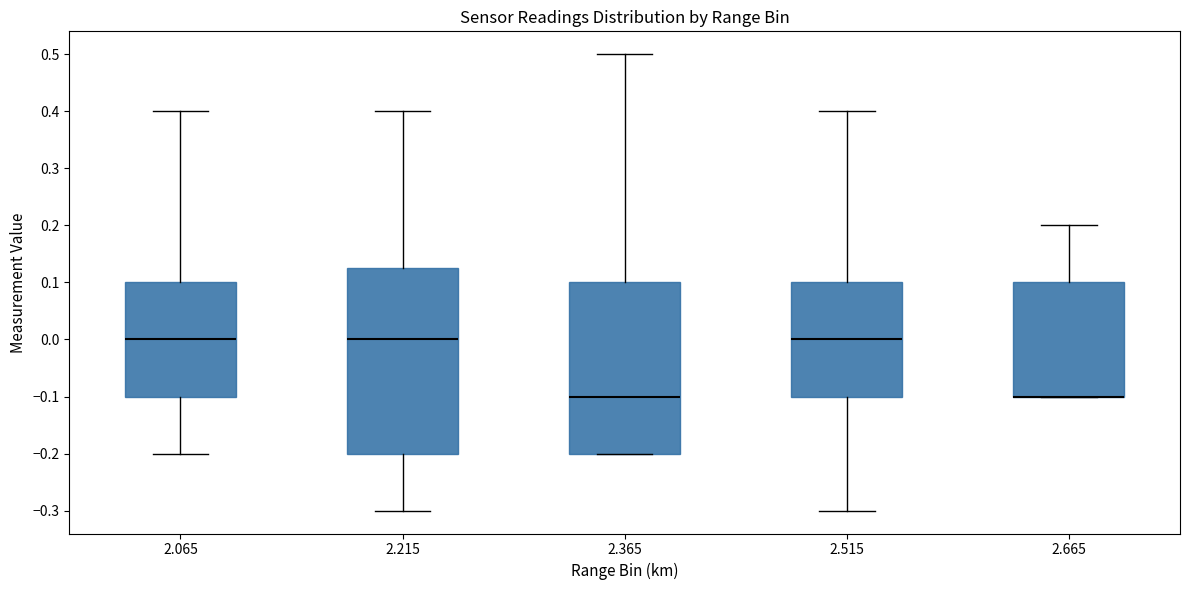

Reading left to right, transcribe this box plot: for each box, give where its median line is, the range the box spans, and where its two whiskers end, as read against the y-axis. The values are not printed on the chart, so give them approximately, as read against the axis.

2.065: median 0.00, box -0.10 to 0.10, whiskers -0.20 to 0.40
2.215: median 0.00, box -0.20 to 0.13, whiskers -0.30 to 0.40
2.365: median -0.10, box -0.20 to 0.10, whiskers -0.20 to 0.50
2.515: median 0.00, box -0.10 to 0.10, whiskers -0.30 to 0.40
2.665: median -0.10 (drawn on the box's lower edge), box -0.10 to 0.10, whiskers -0.10 to 0.20